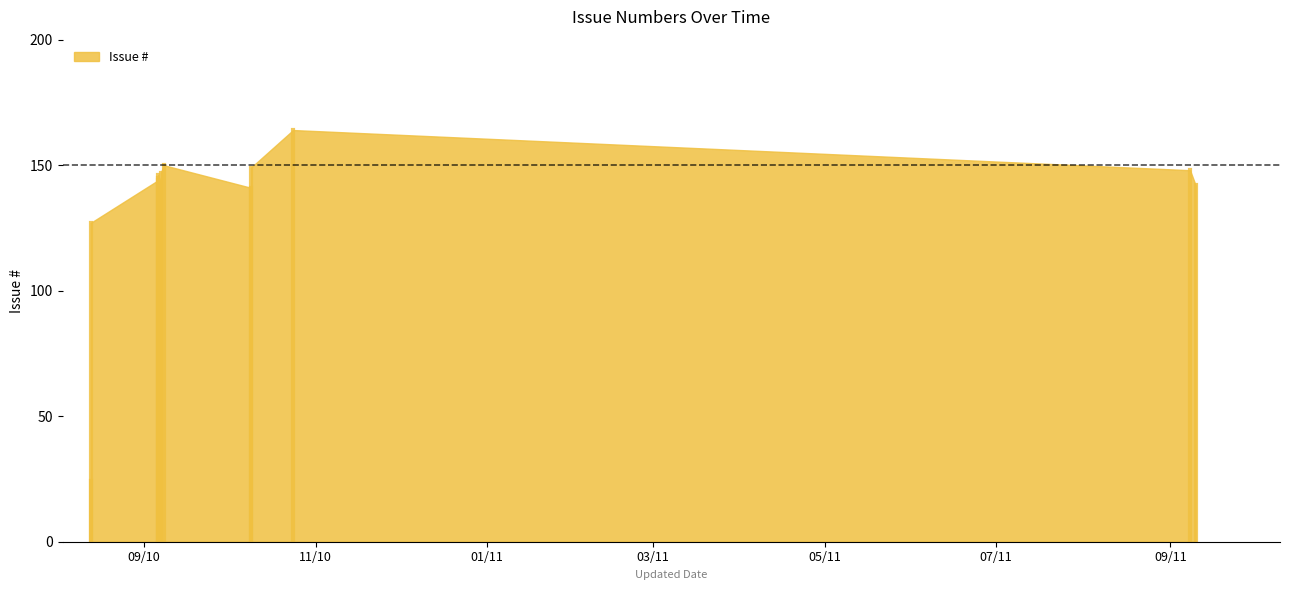

What is the average value?

136